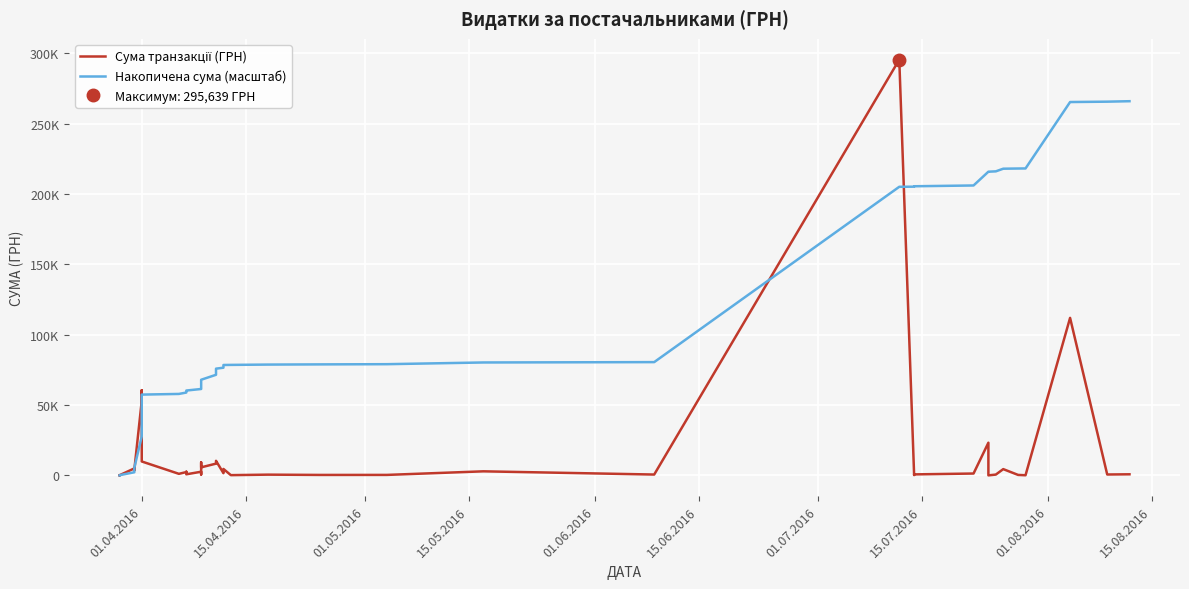

The Накопичена сума (масштаб) series shows 32112.3 at 21. True or false?

False